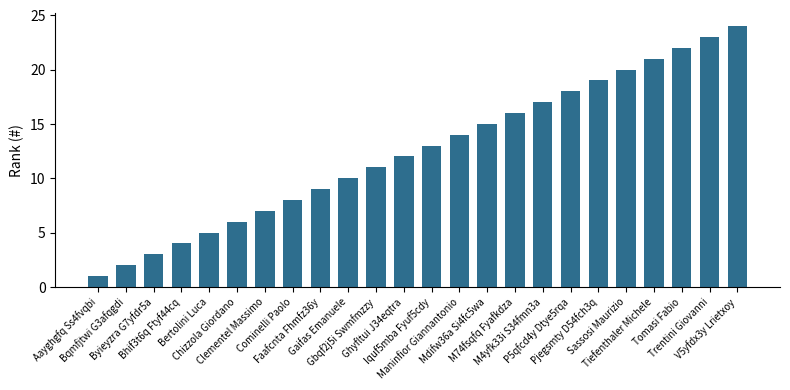

Are the bars grouped side by side (vs. stacked)?

No